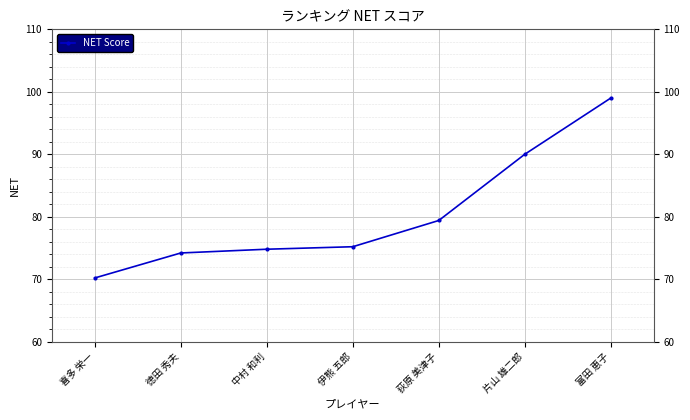

List the labels in order of value, smallest first.

喜多 栄一, 徳田 秀夫, 中村 和利, 伊熊 五郎, 荻原 美津子, 片山 雄二郎, 富田 恵子